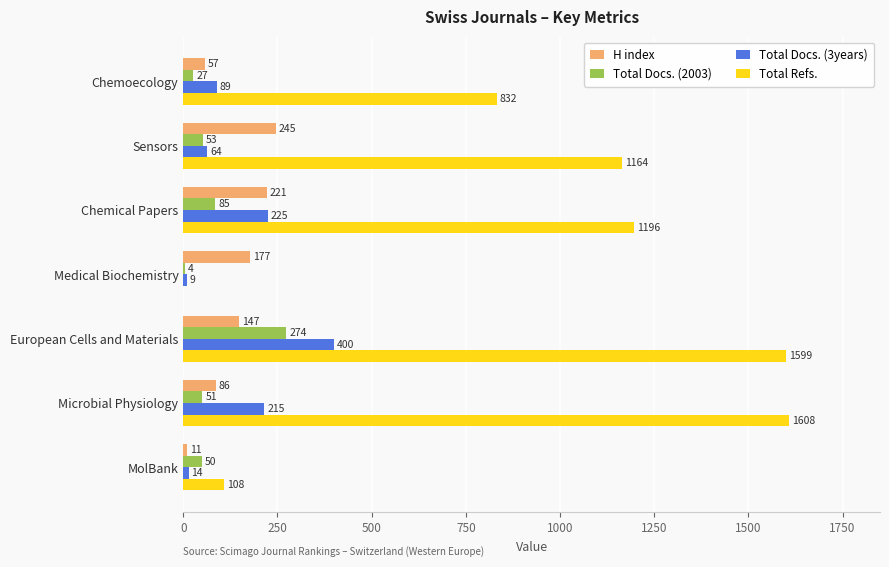

The value of Total Docs. (3years) at Sensors is 64. True or false?

True